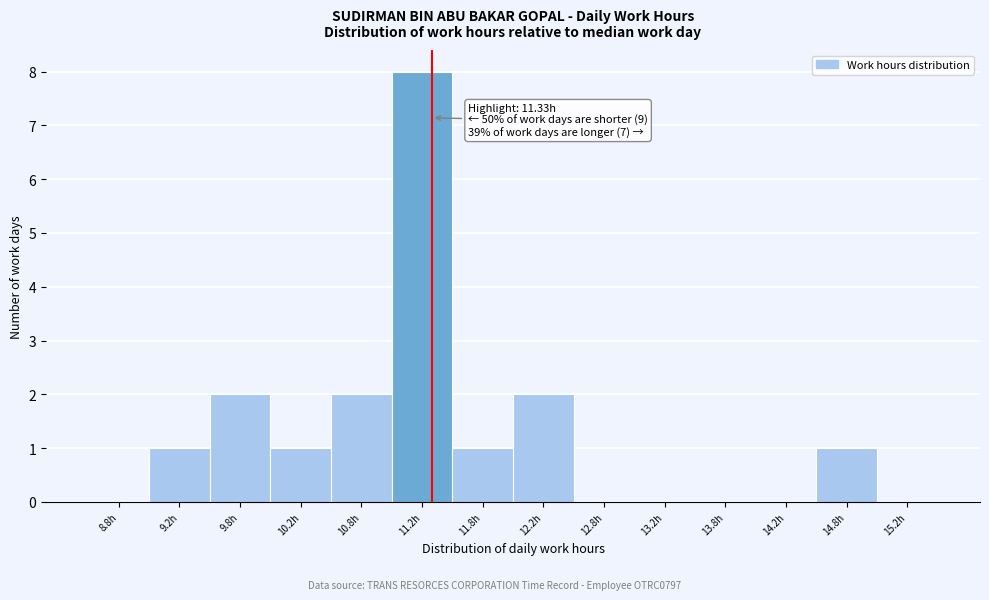

Which range on the x-axis has the tallest bar?

11.0 to 11.5